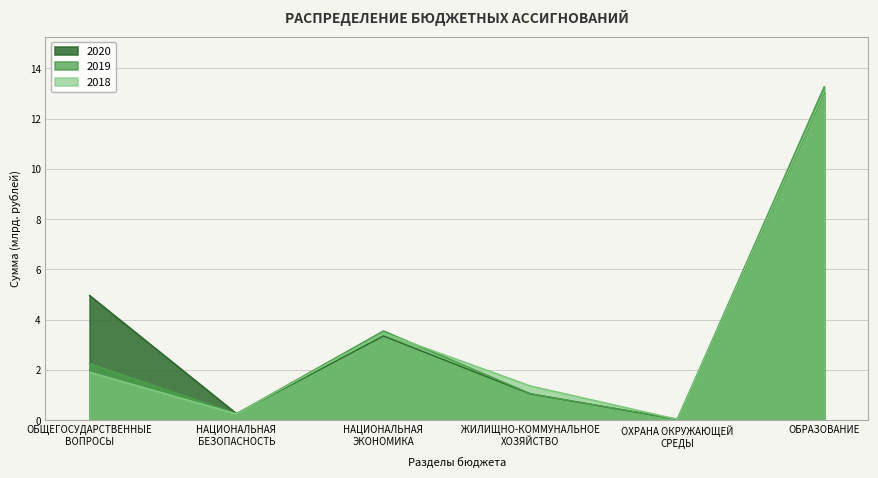

Rank the series at ОБЩЕГОСУДАРСТВЕННЫЕ
ВОПРОСЫ from lowest to highest value.

2018, 2019, 2020